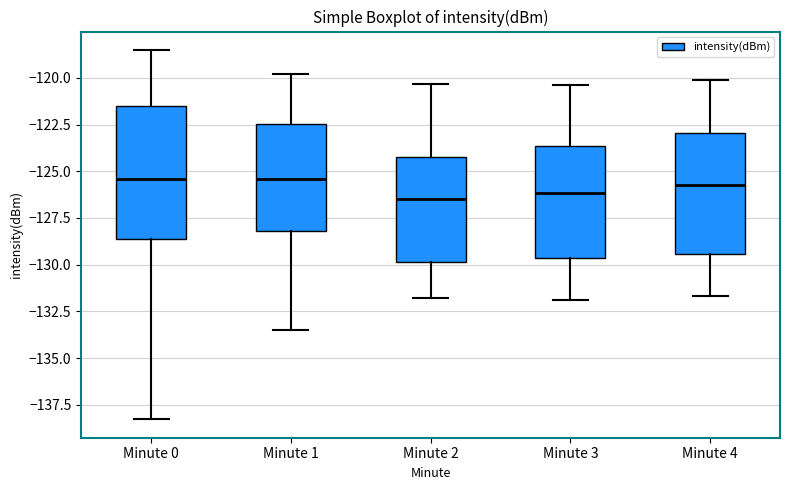

Reading left to right, read every box against the y-axis: the position of its median line, the range the box covers, and the ends of its whiskers. The values are not printed on the chart, so give them approximately, as read against the axis.

Minute 0: median -125.5, box -128.5 to -121.5, whiskers -138.5 to -118.5
Minute 1: median -125.5, box -128.0 to -122.5, whiskers -133.5 to -120.0
Minute 2: median -126.5, box -130.0 to -124.0, whiskers -132.0 to -120.5
Minute 3: median -126.0, box -129.5 to -123.5, whiskers -132.0 to -120.5
Minute 4: median -125.5, box -129.5 to -123.0, whiskers -131.5 to -120.0